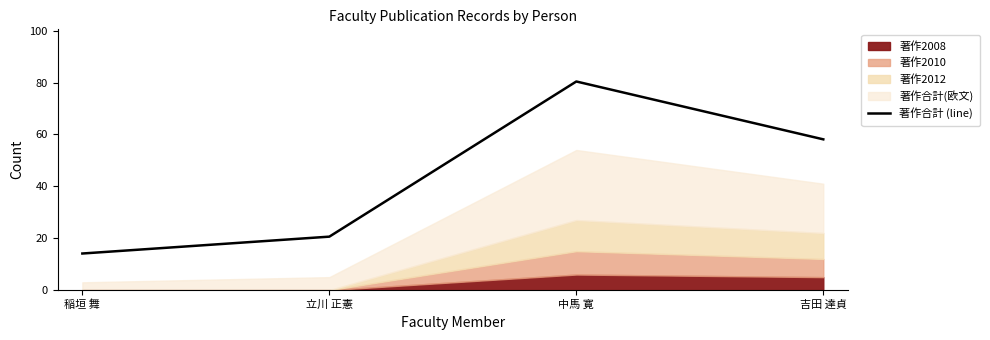

List the labels in order of value, largest first.

中馬 寛, 吉田 達貞, 立川 正憲, 稲垣 舞